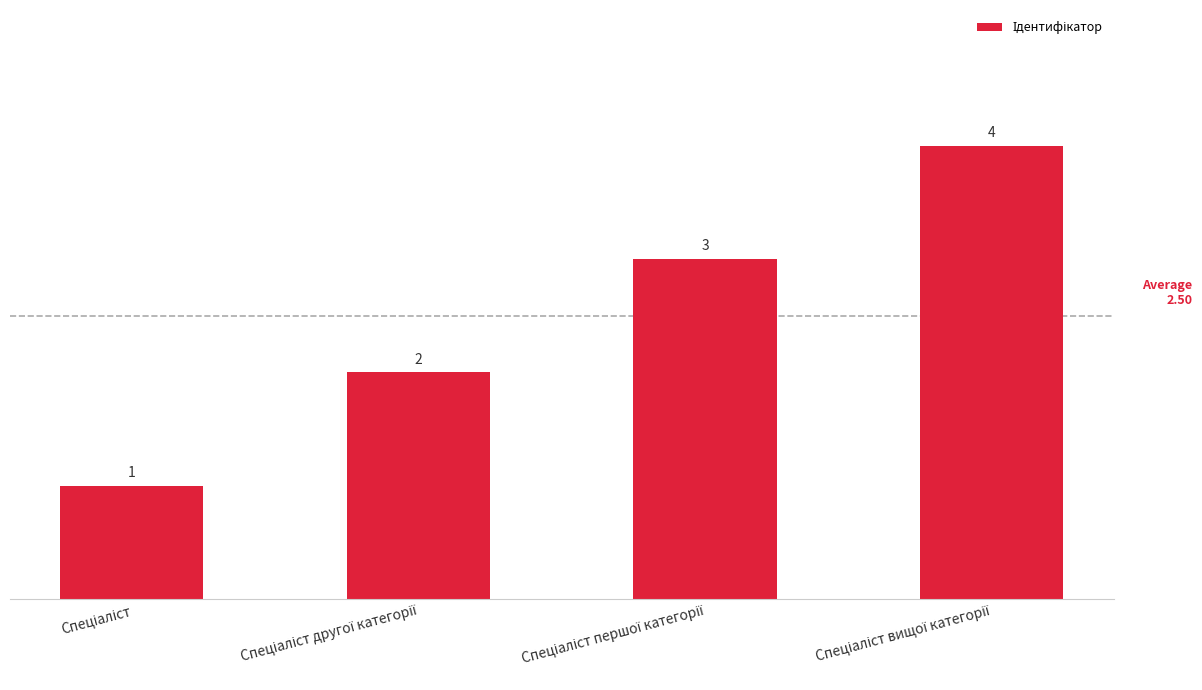

Count the values in the range 2 to 4.

3